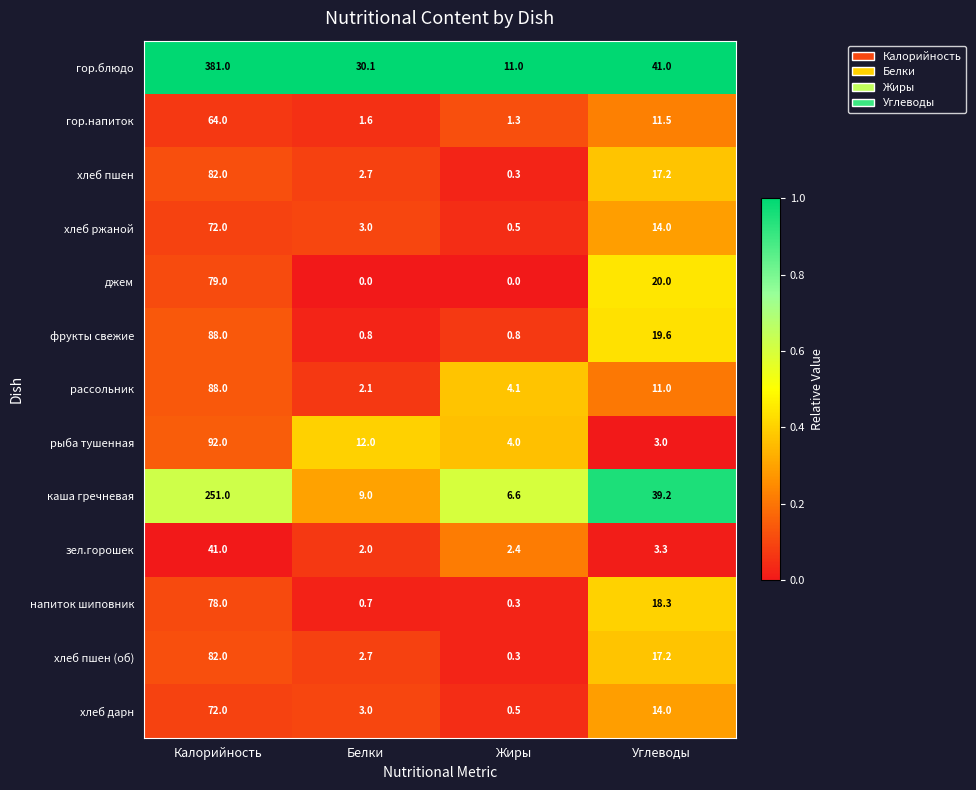

The зел.горошек series shows 3.3 at Углеводы. True or false?

True